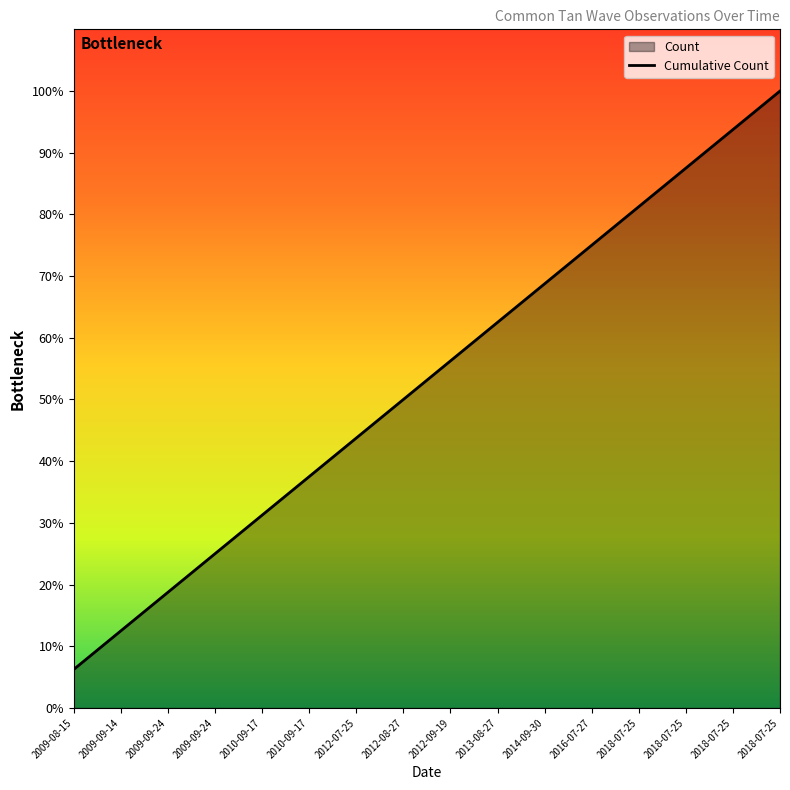

Reading left to right, extract all data points from this chart.

2009-08-15=1	2009-09-14=2	2009-09-24=3	2009-09-24=4	2010-09-17=5	2010-09-17=6	2012-07-25=7	2012-08-27=8	2012-09-19=9	2013-08-27=10	2014-09-30=11	2016-07-27=12	2018-07-25=13	2018-07-25=14	2018-07-25=15	2018-07-25=16